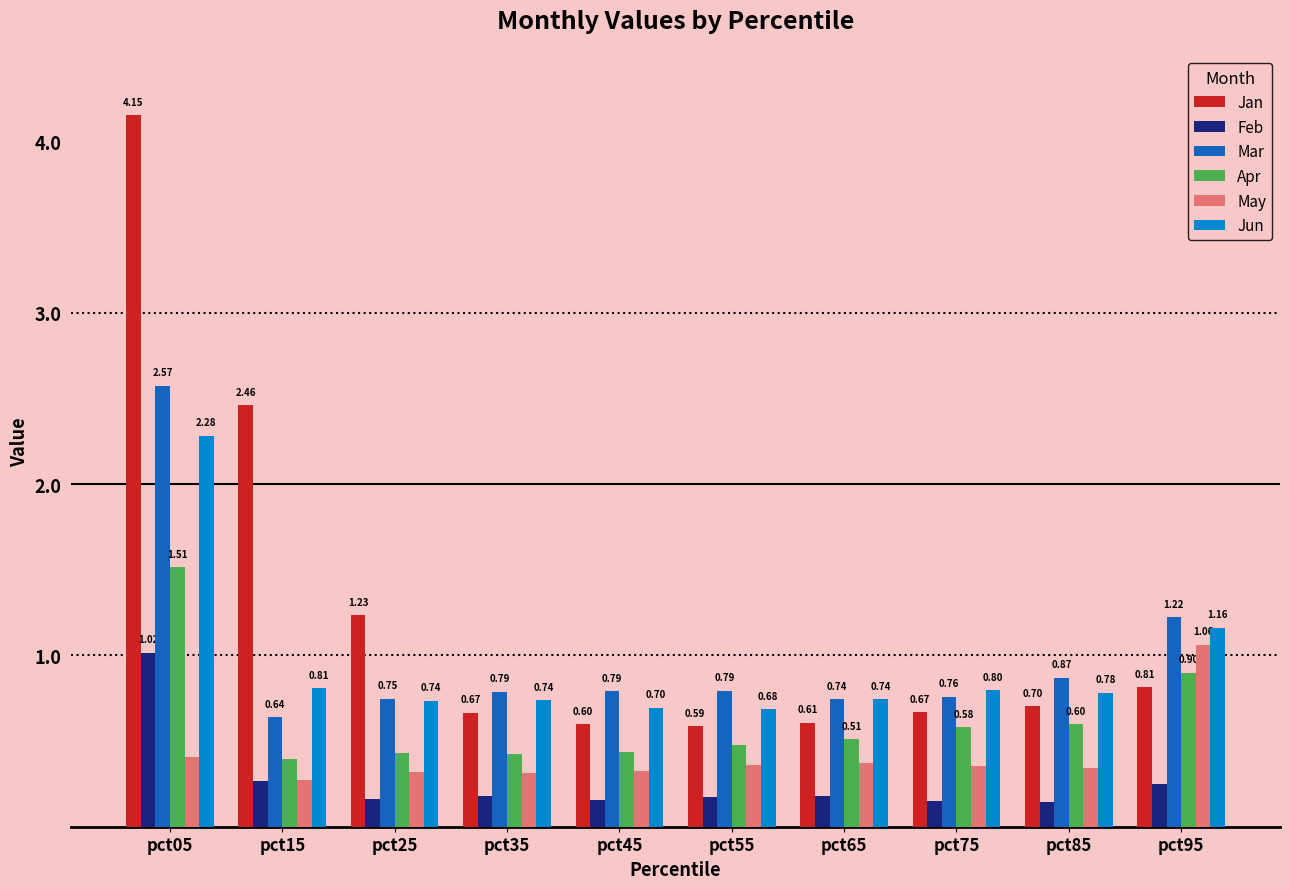

What is the difference between the maximum and second lowest values in the Jun series?

1.6